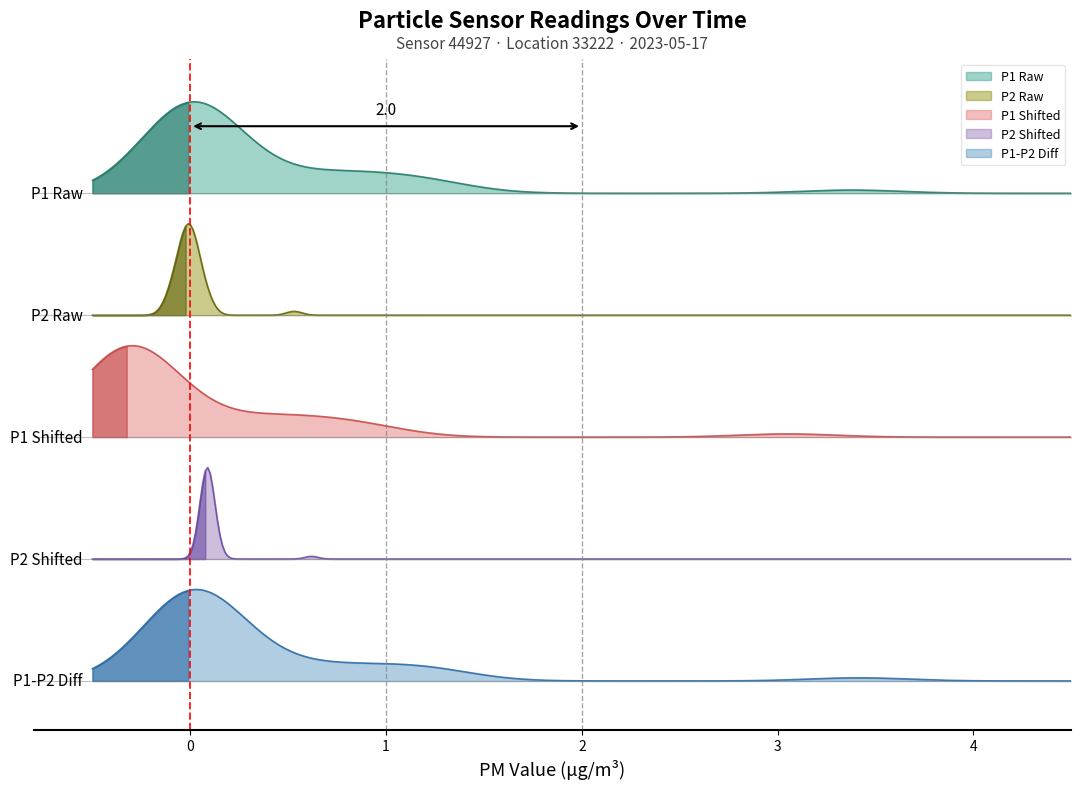

How many P2 values are between 0 and 1?

40